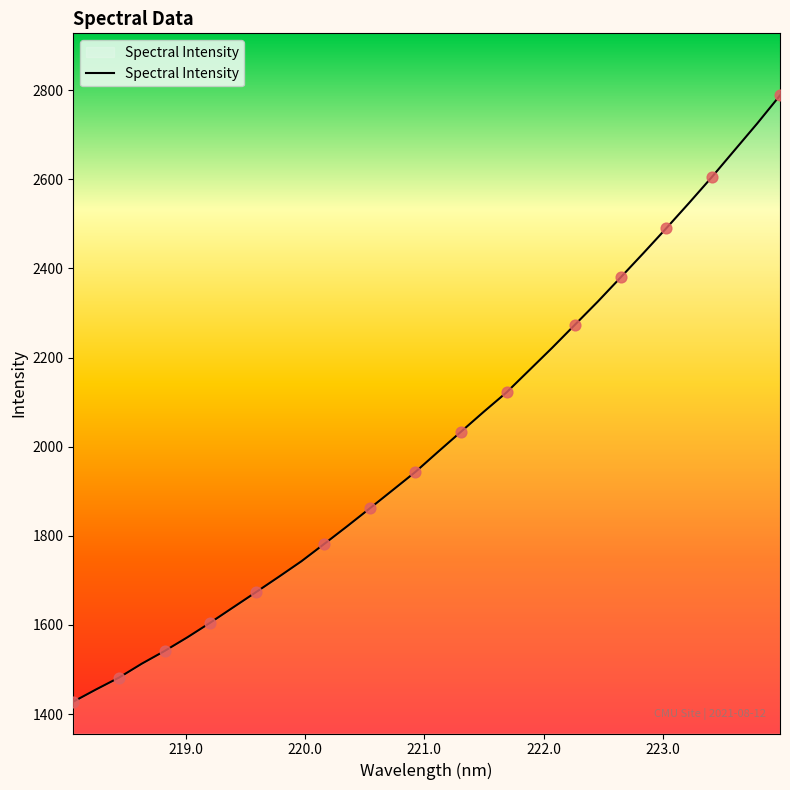

What is the maximum value shown in the chart?

2788.3